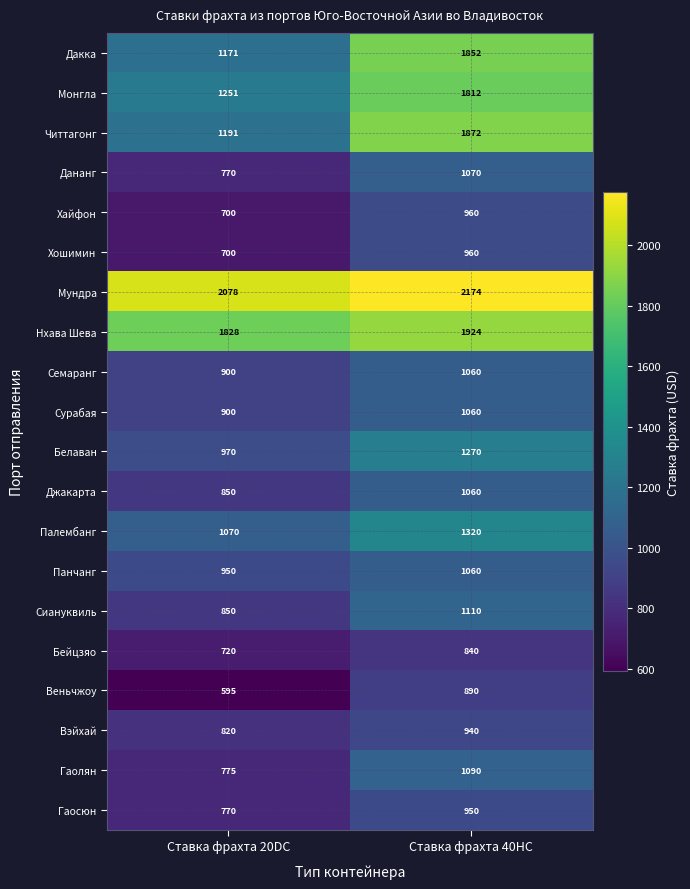

The value of Панчанг at Ставка фрахта 40HC is 1060. True or false?

True